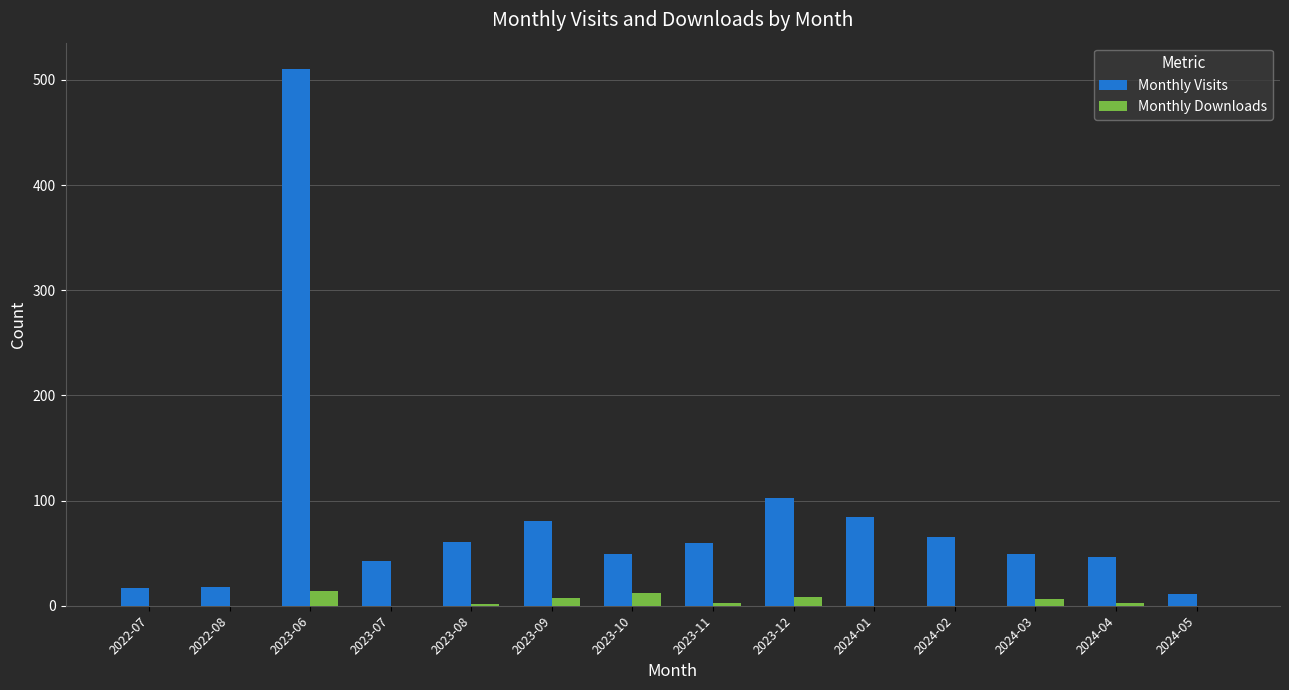

Which series has the largest total across all categories?

Monthly Visits